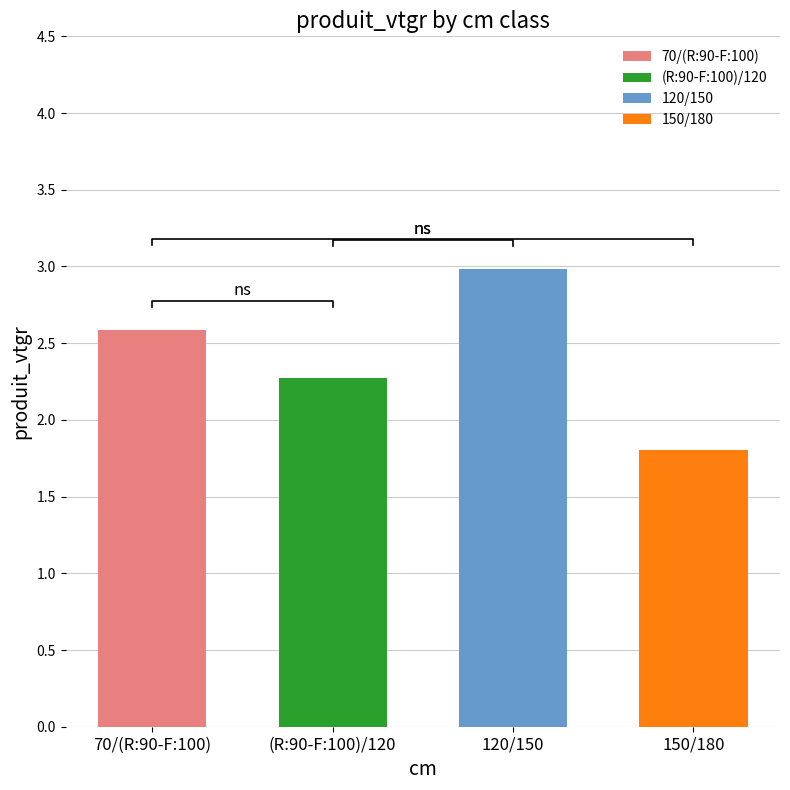

The value at 120/150 is 3.9. True or false?

False